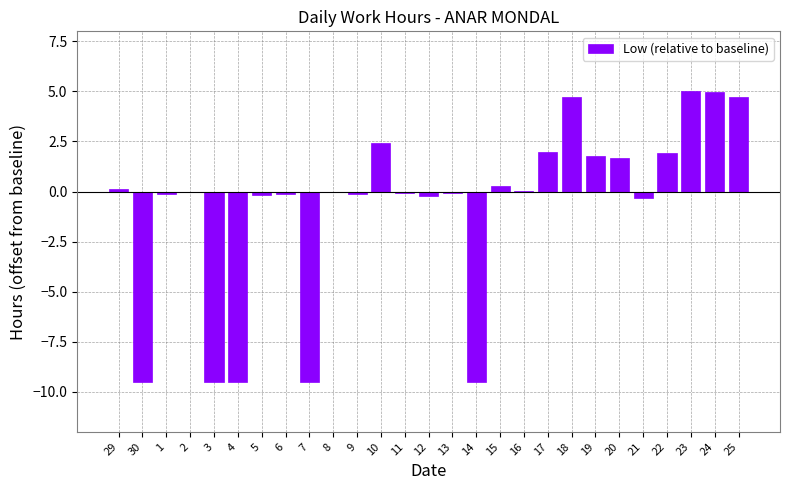

What is the maximum value shown in the chart?

5.0